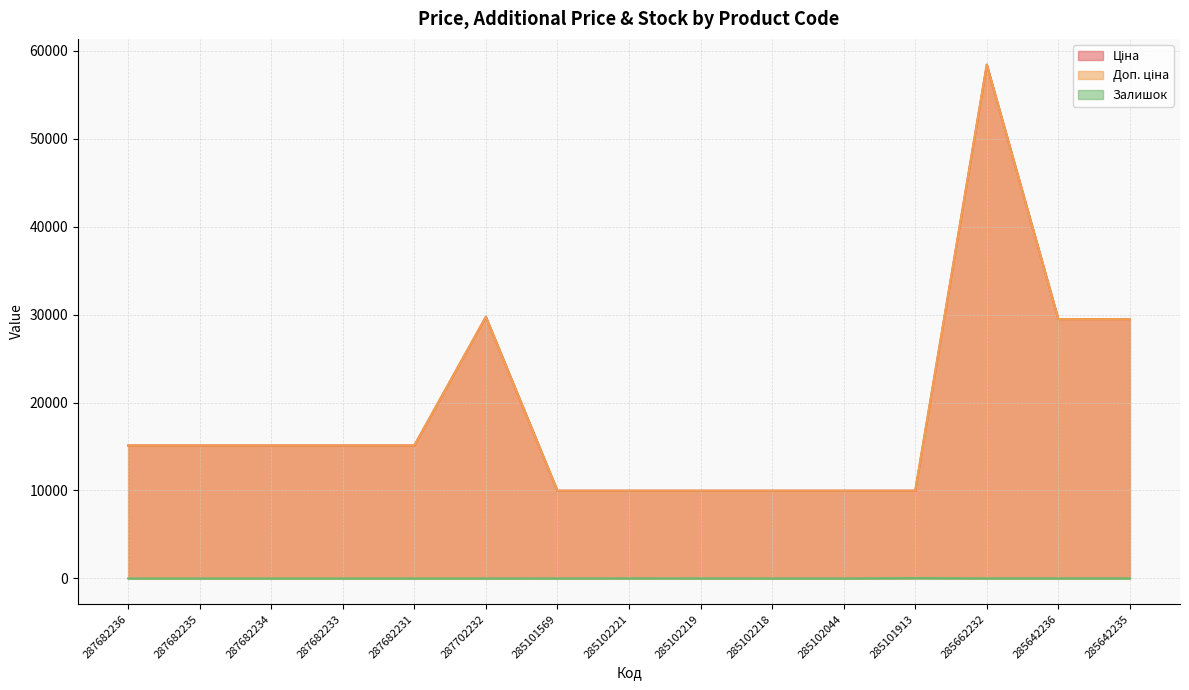

At which category is the sum across all series the highest?

285662232